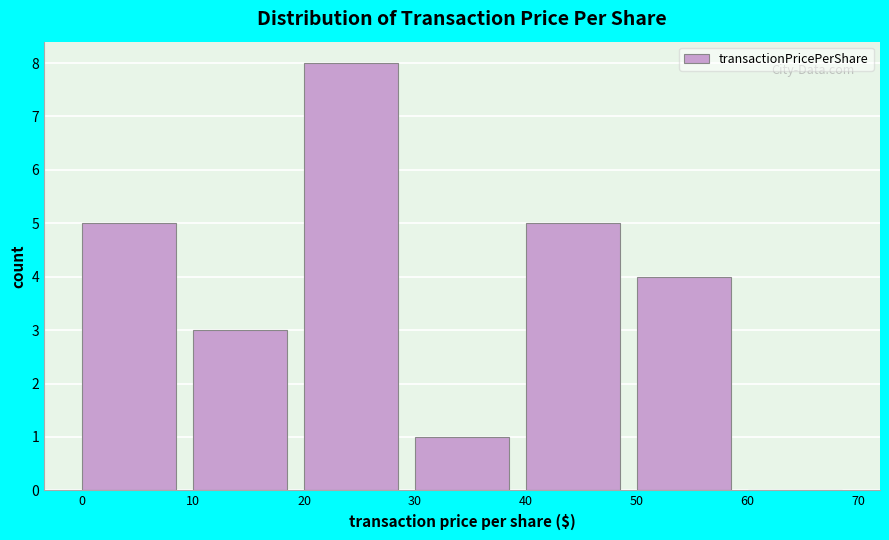

Reading left to right, list every bar in this chart as the range it spans on the x-axis followed by its height. The values are not printed on the chart, so give them approximately, as read against the axis.

0 to 10: 5
10 to 20: 3
20 to 30: 8
30 to 40: 1
40 to 50: 5
50 to 60: 4
60 to 70: 0